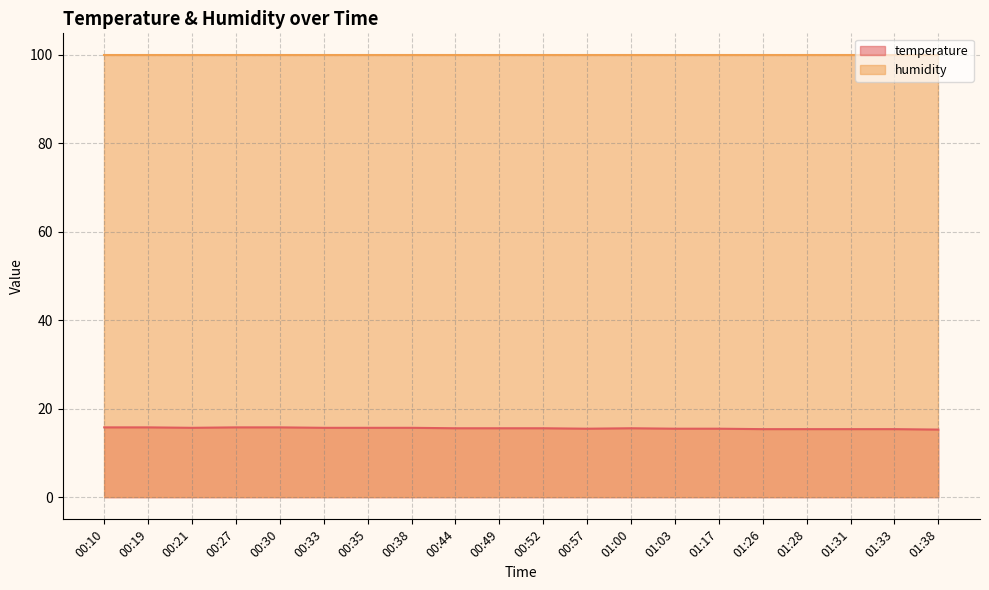

Rank the categories by value from lowest to highest.

01:38, 01:26, 01:28, 01:31, 01:33, 00:57, 01:03, 01:17, 00:44, 00:49, 00:52, 01:00, 00:21, 00:33, 00:35, 00:38, 00:10, 00:19, 00:27, 00:30